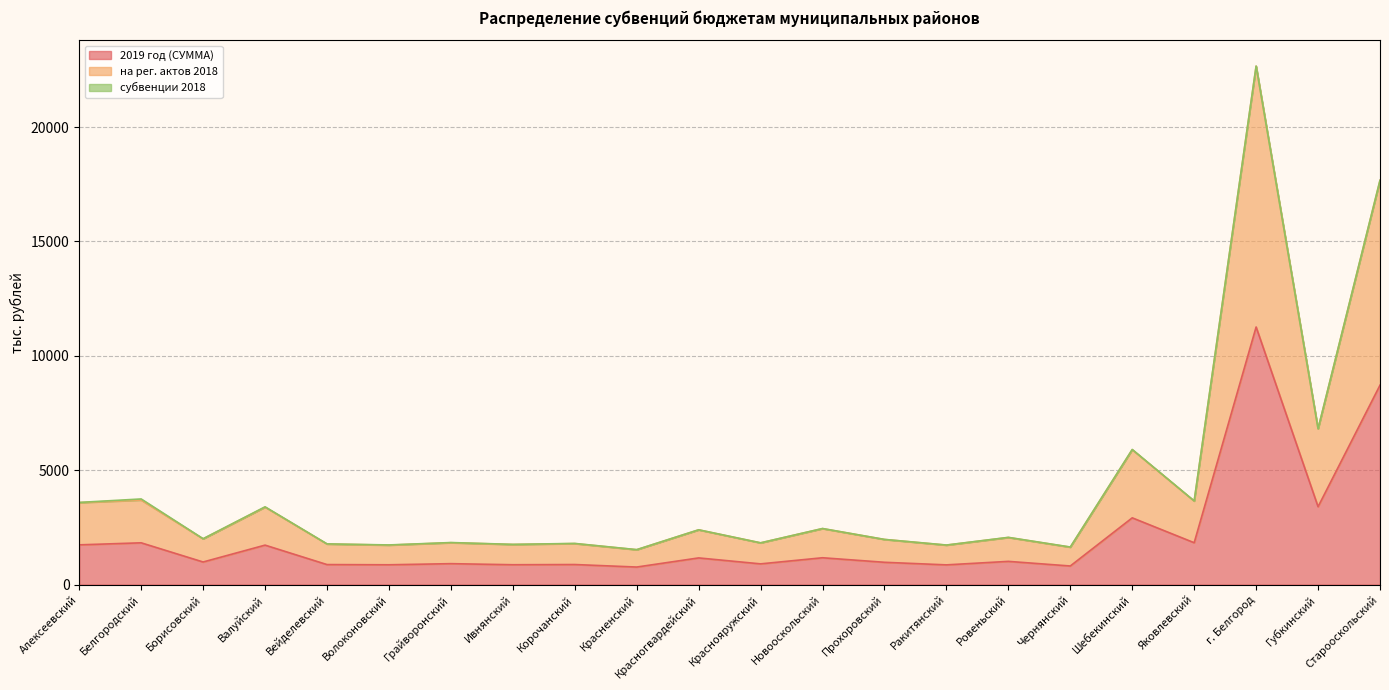

Does the chart have visible grid lines?

Yes